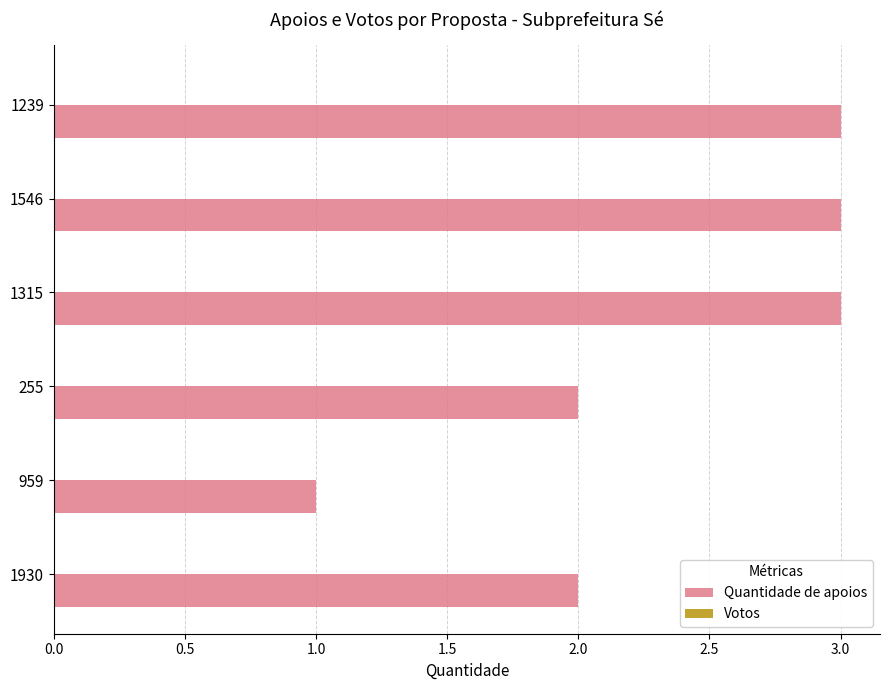

What is the sum of all values?

14